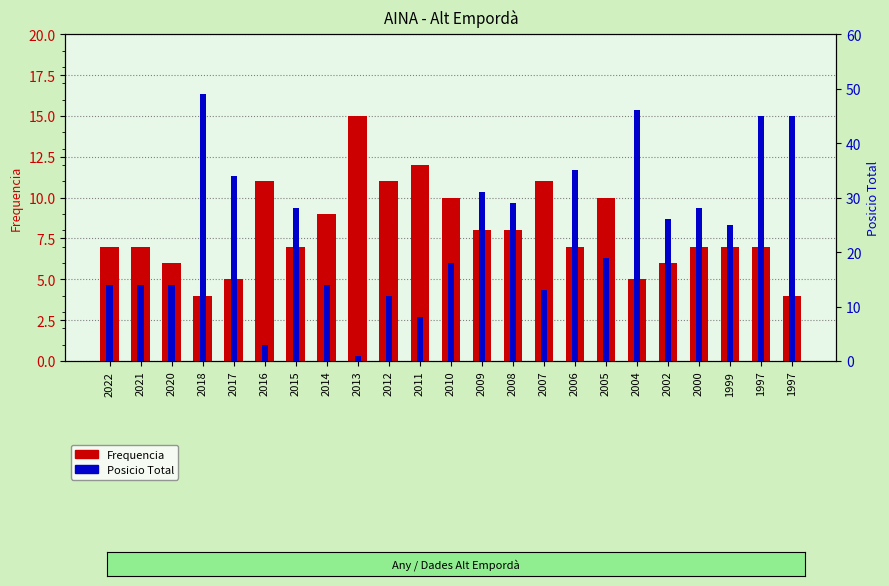

How many data points does each series have?

23